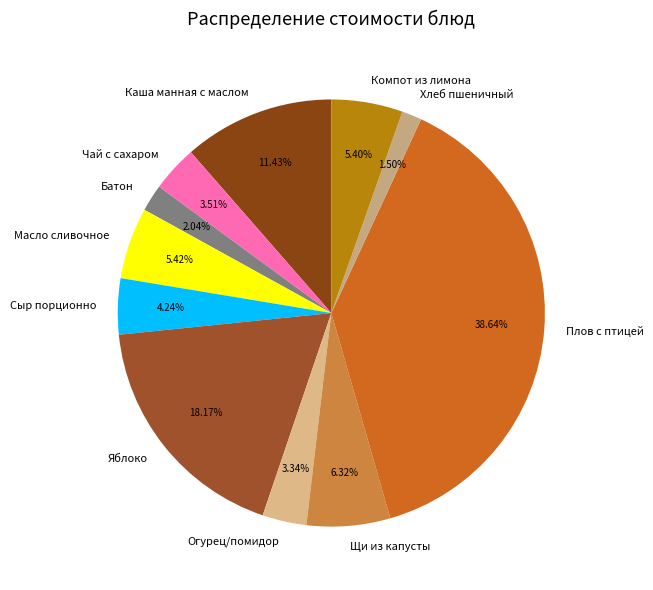

Which category has the biggest portion of the pie?

Плов с птицей